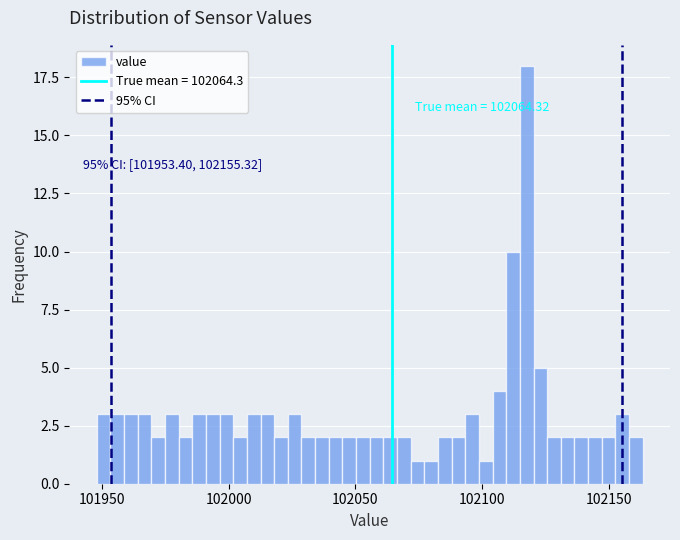

Around what value on the x-axis is the tallest bar? Give the approximate position of its centre, as read against the axis.

102120